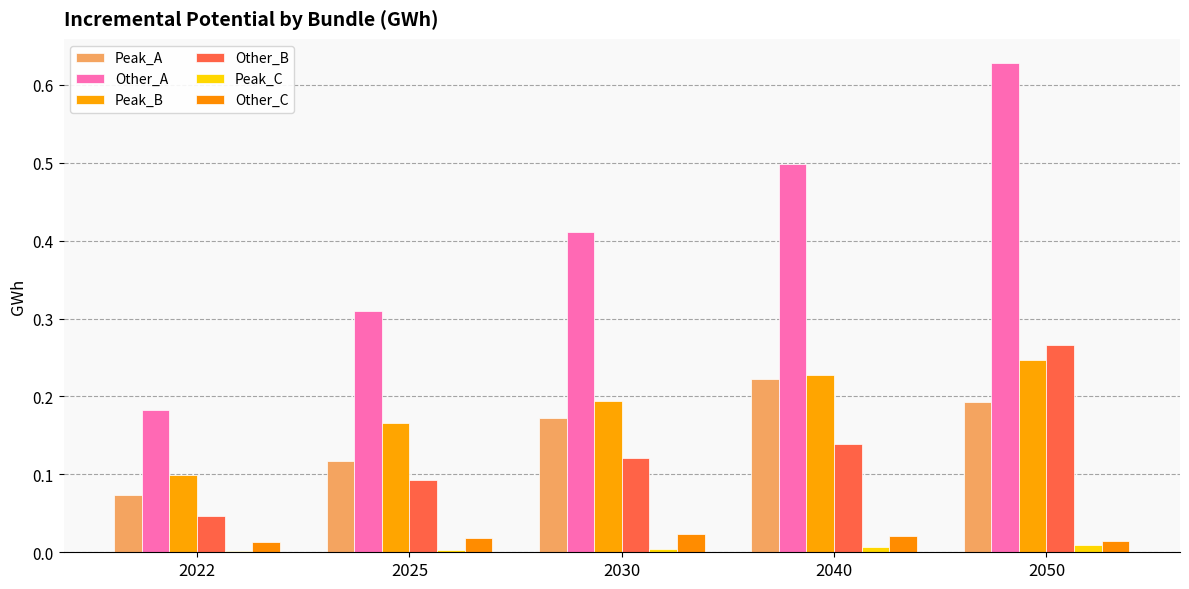

What is the difference between the highest and lowest values at 2025?

0.3